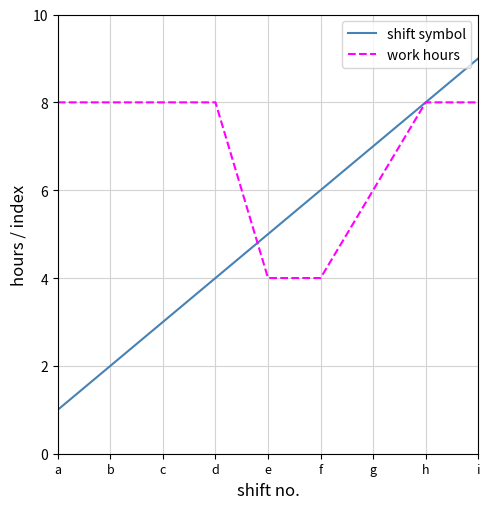

Reading left to right, list all the values displayed in this chart.

shift symbol: 1.0	2.0	3.0	4.0	5.0	6.0	7.0	8.0	9.0
work hours: 8.0	8.0	8.0	8.0	4.0	4.0	6.0	8.0	8.0